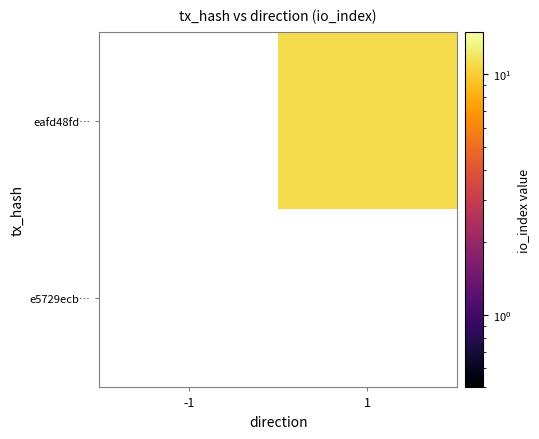

Rank the series by their average value, from highest to lowest.

e5729ecb…, eafd48fd…